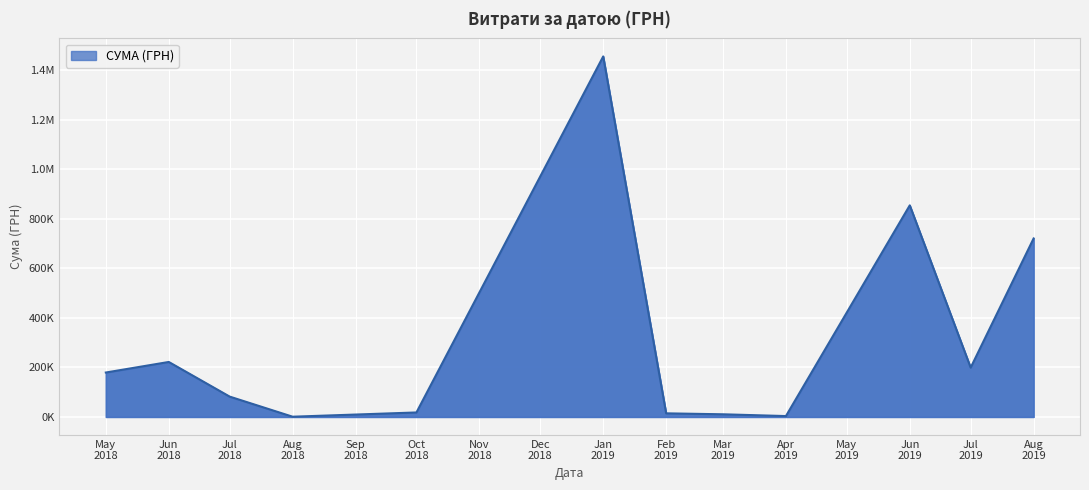

Does the chart have visible grid lines?

Yes